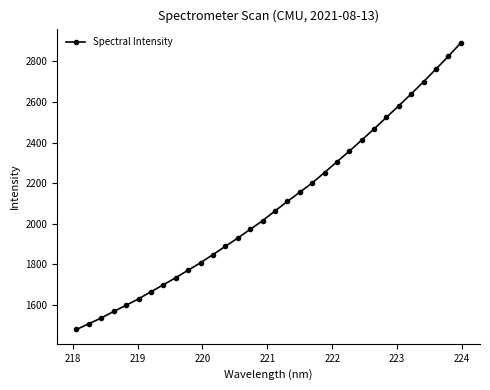

Reading left to right, extract all data points from this chart.

1480.2	1508.6	1536.7	1569.1	1599.1	1630.9	1665.8	1700.1	1735.0	1771.9	1808.6	1848.7	1889.3	1929.9	1973.0	2015.1	2063.5	2110.1	2155.6	2200.9	2252.5	2305.3	2357.4	2412.0	2467.0	2524.3	2581.2	2639.5	2699.7	2761.7	2824.5	2890.1